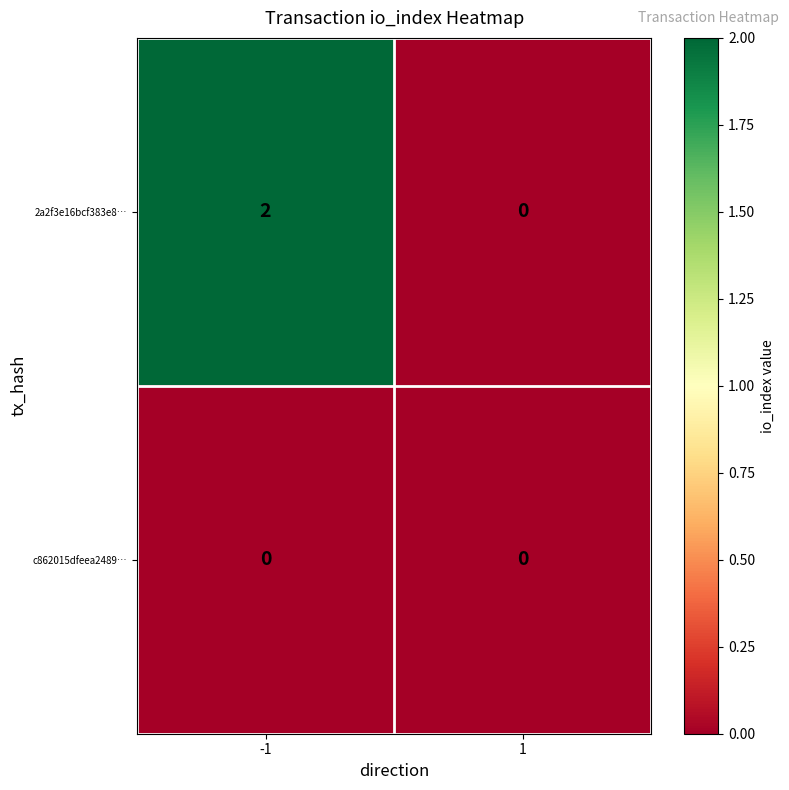

Is it true that 2a2f3e16bcf383e8… equals 0 at 1?

True